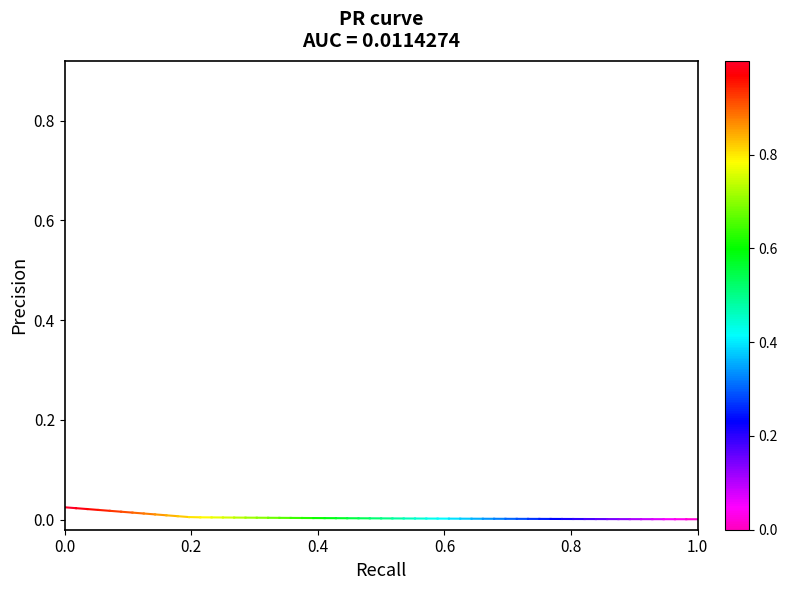

The chart shows a value of 0.0 at 0.2. True or false?

True